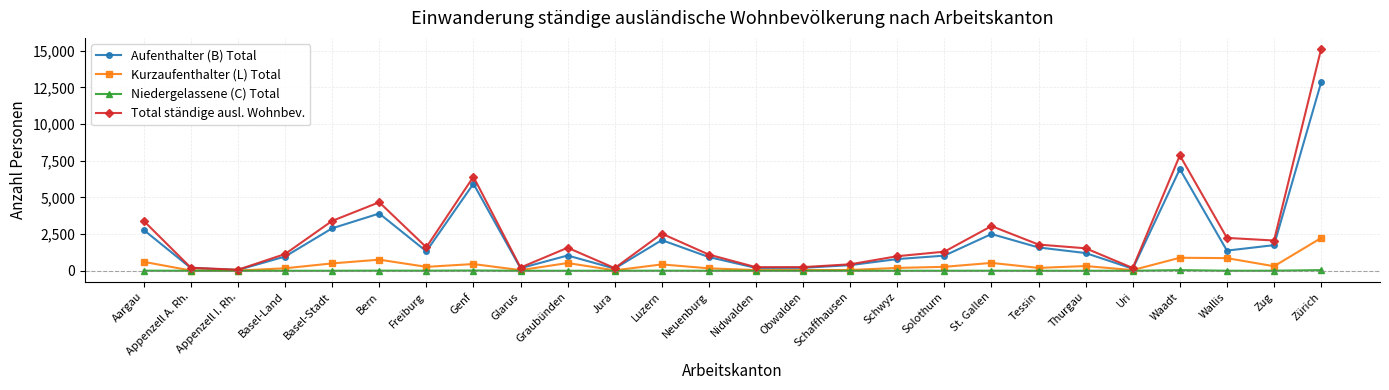

What is the average value of the Niedergelassene (C) Total series?

6